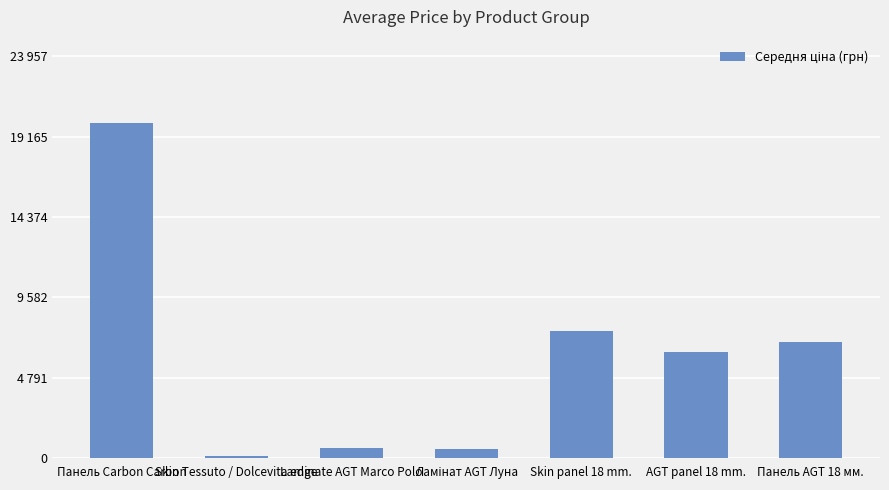

Which category has the lowest value across all series?

Skin Tessuto / Dolcevita edge